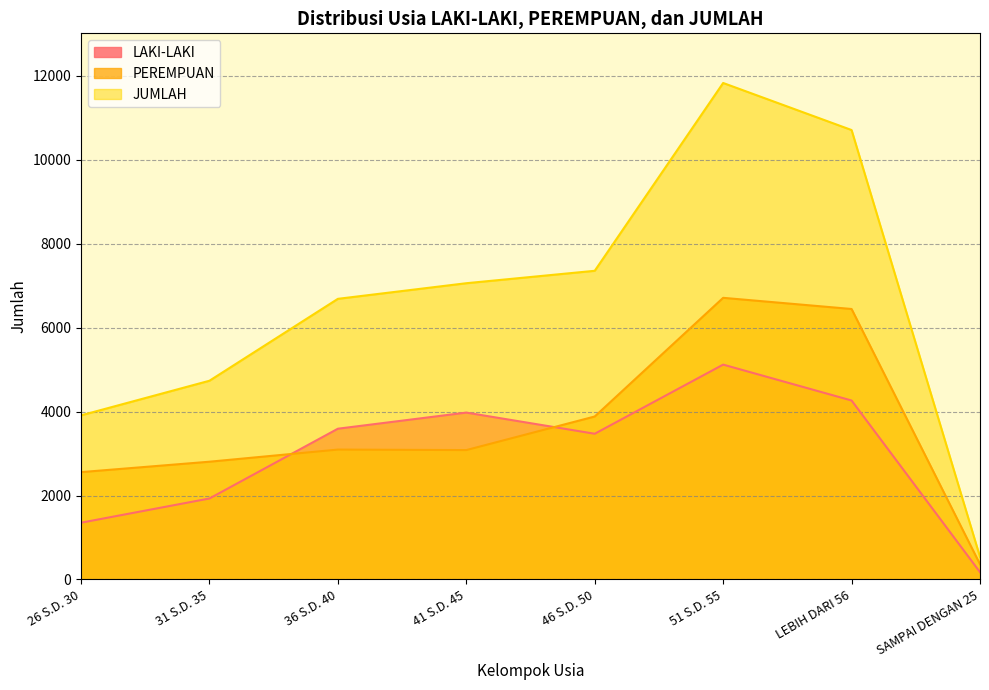

Reading left to right, extract all data points from this chart.

LAKI-LAKI: 1352	1929	3591	3975	3471	5118	4263	174
PEREMPUAN: 2557	2805	3094	3082	3882	6709	6443	363
JUMLAH: 3909	4734	6685	7057	7353	11827	10706	537